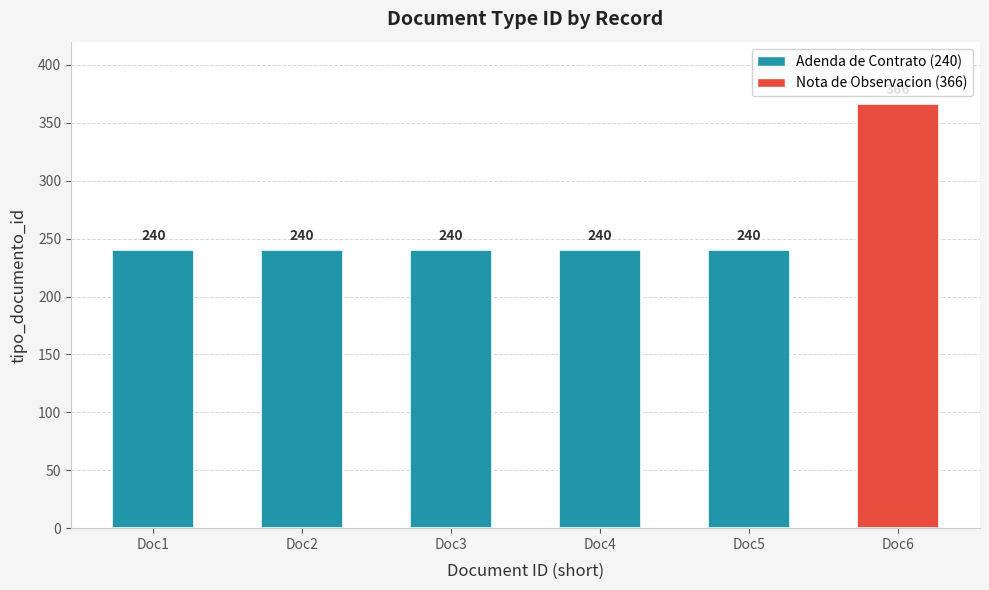

Is it true that the value at Doc6 is 517?

False